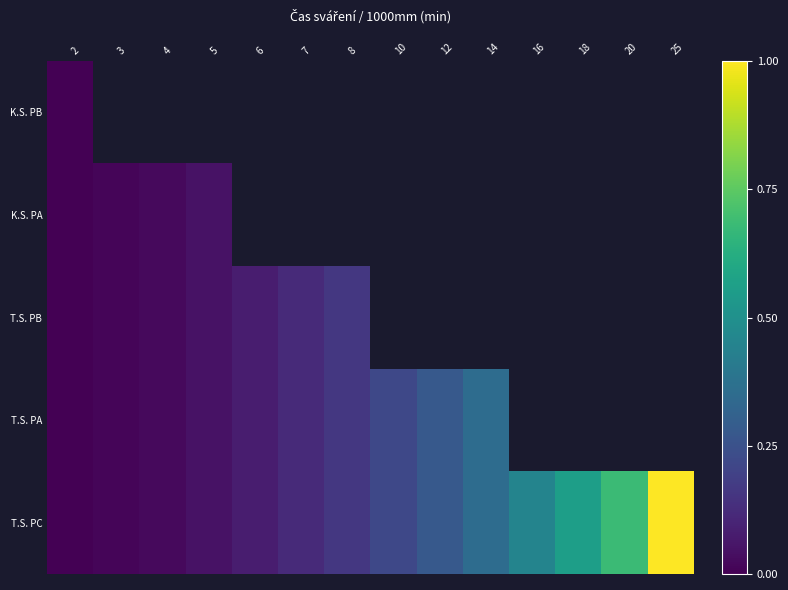

How many series are shown in this chart?

5